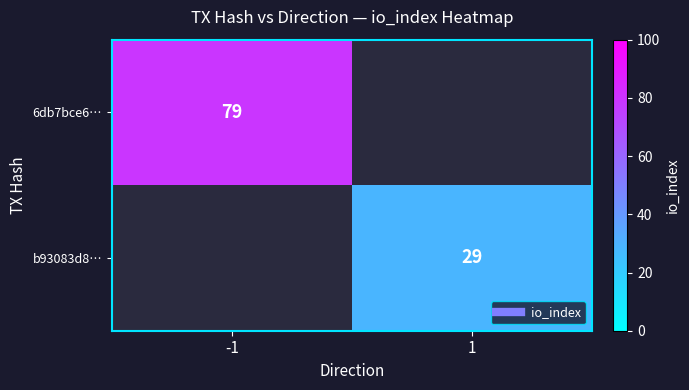

What is the greatest value displayed?

79.0